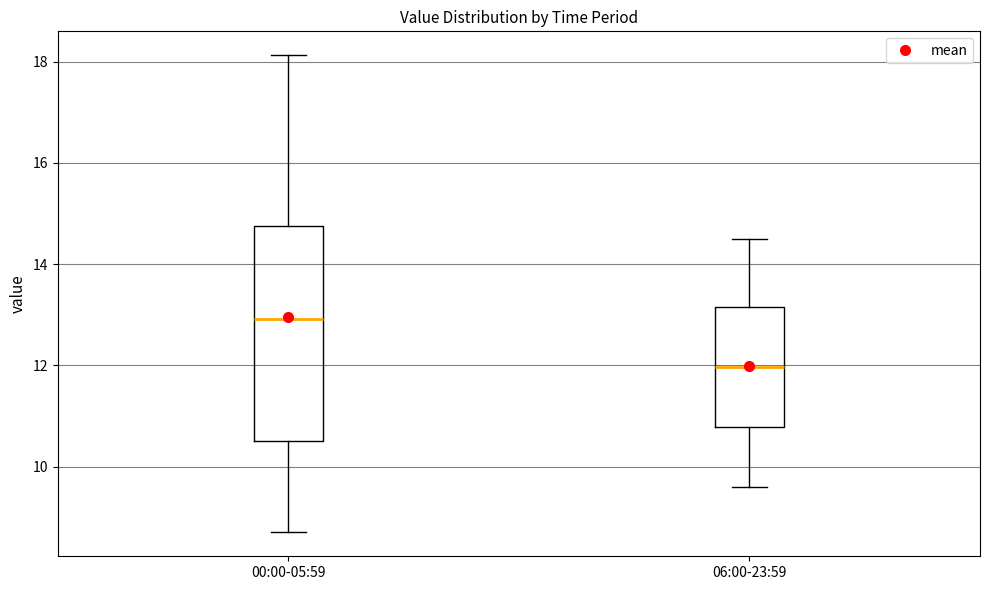

Reading left to right, transcribe this box plot: for each box, give where its median line is, the range the box spans, and where its two whiskers end, as read against the y-axis. The values are not printed on the chart, so give them approximately, as read against the axis.

00:00-05:59: median 13.0, box 10.6 to 14.8, whiskers 8.8 to 18.2
06:00-23:59: median 12.0, box 10.8 to 13.2, whiskers 9.6 to 14.6